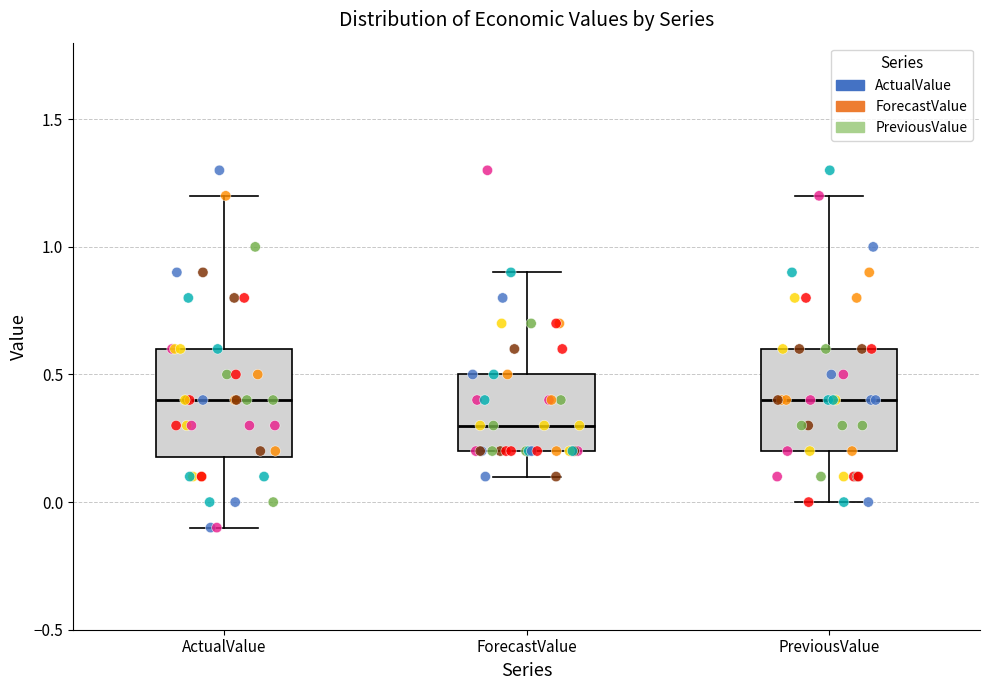

Which box has the lowest median line?

ForecastValue